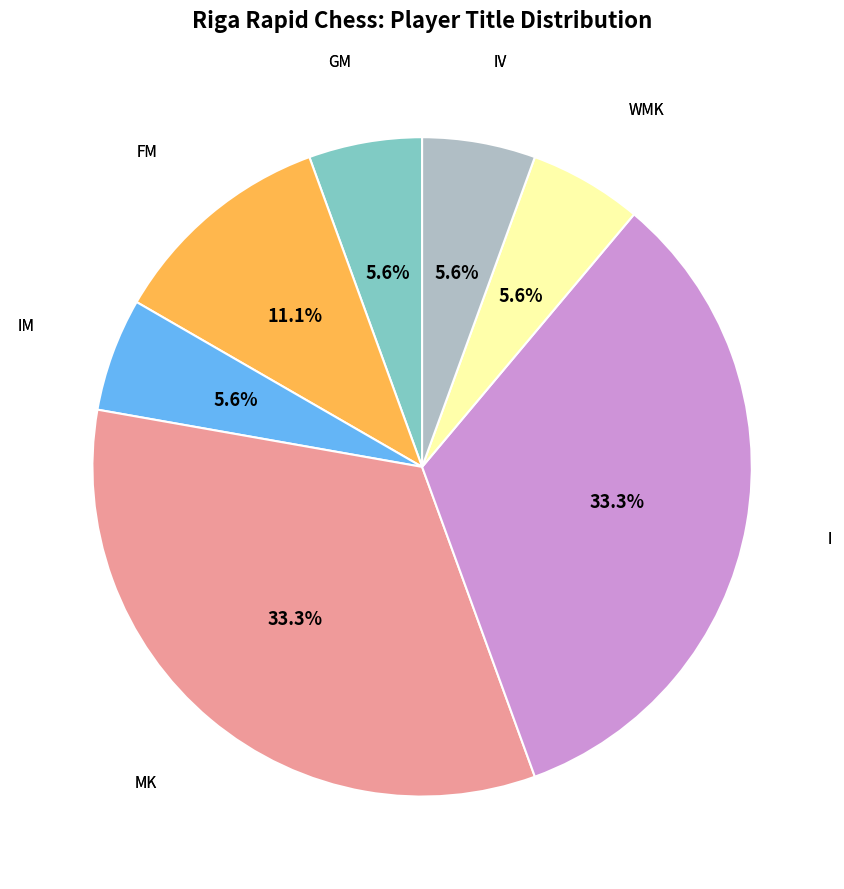

Is there a majority slice in this chart?

No